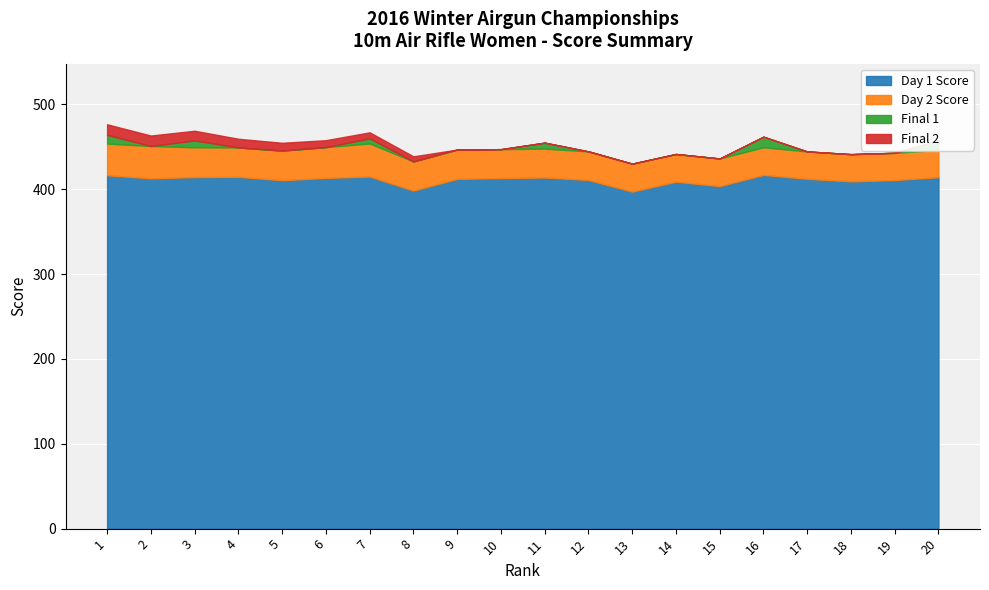

True or false: Total and Day2 intersect in this chart.

False